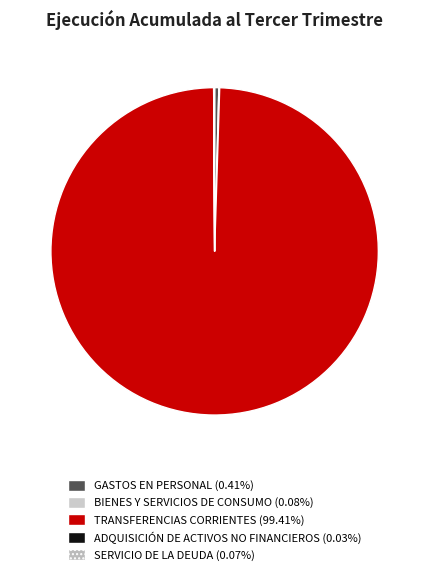

Rank the categories by value from highest to lowest.

TRANSFERENCIAS CORRIENTES, GASTOS EN PERSONAL, BIENES Y SERVICIOS DE CONSUMO, SERVICIO DE LA DEUDA, ADQUISICIÓN DE ACTIVOS NO FINANCIEROS